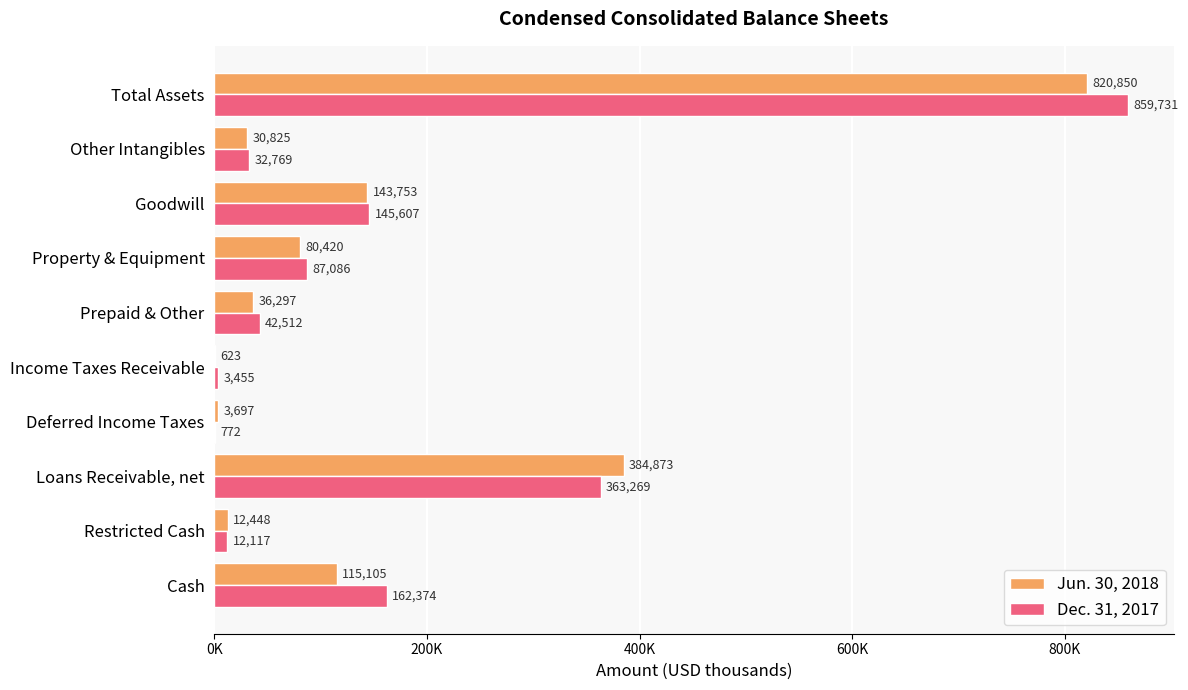

What are all the series names shown in the legend?

Jun. 30, 2018, Dec. 31, 2017